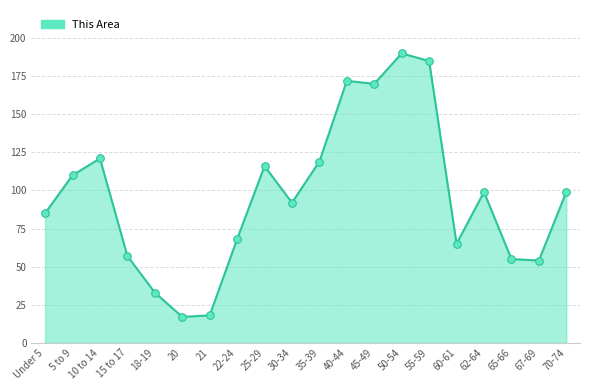

What is the ratio of the value at 65-66 to the value at 20?

3.2